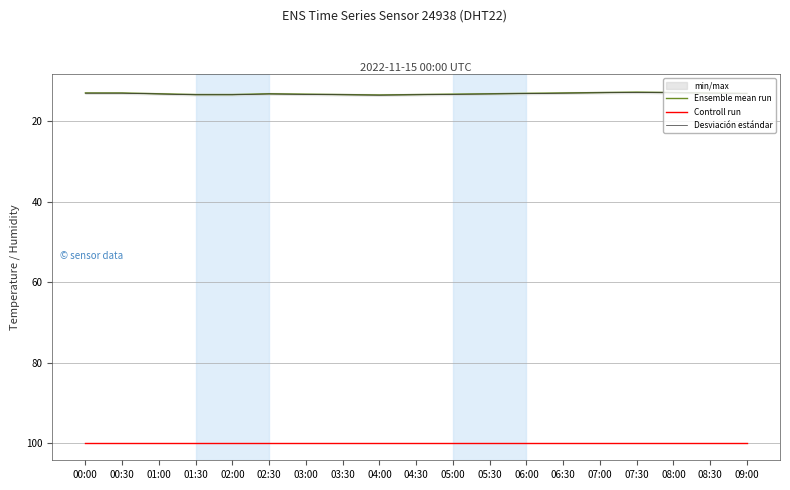

Which series has the widest spread of values?

Ensemble mean run